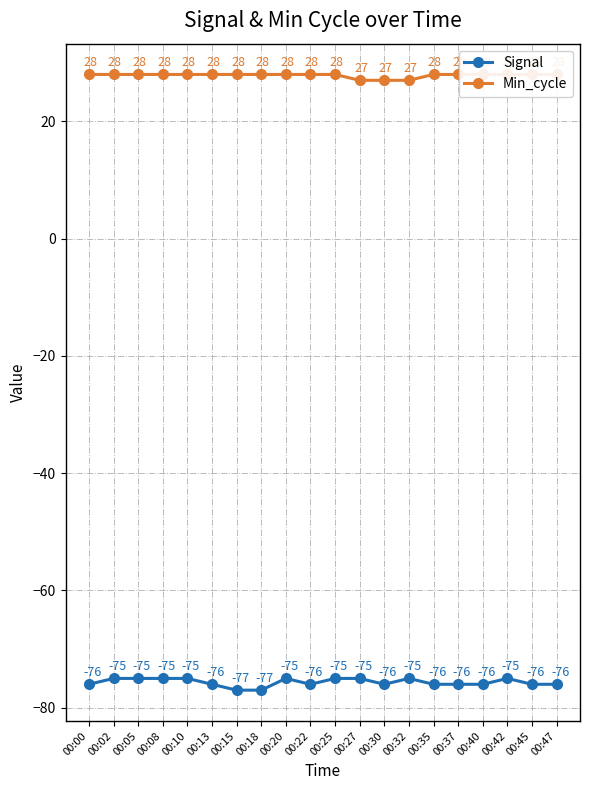

What is the minimum value for Min_cycle?

27